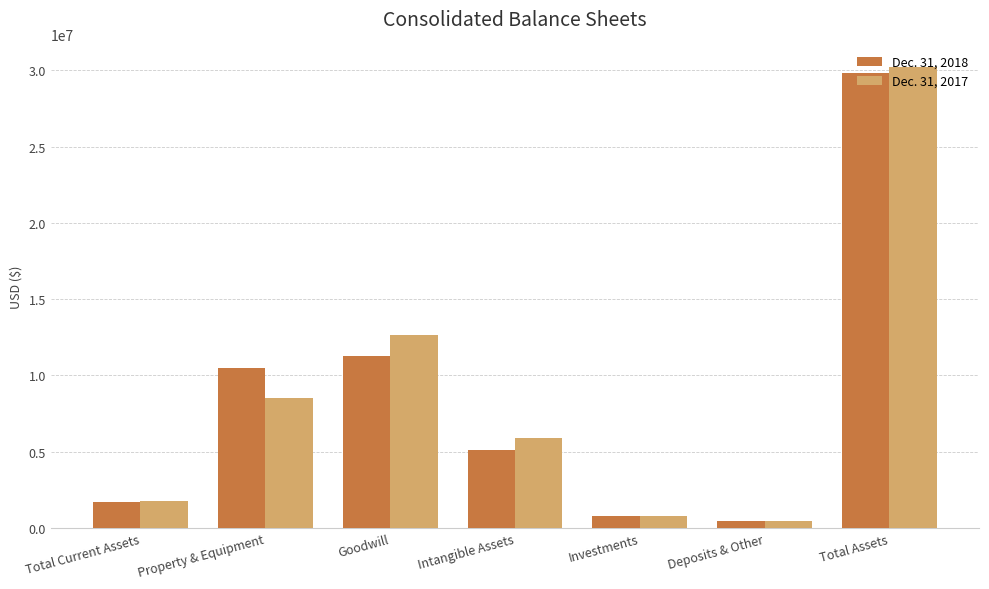

What are all the series names shown in the legend?

Dec. 31, 2018, Dec. 31, 2017